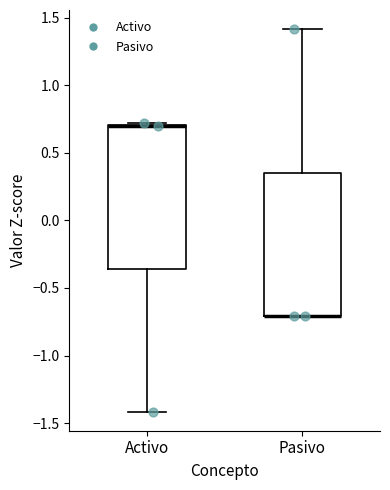

Where is the upper edge of the box for Activo on the y-axis? The values are not printed on the chart, so give them approximately, as read against the axis.

0.70